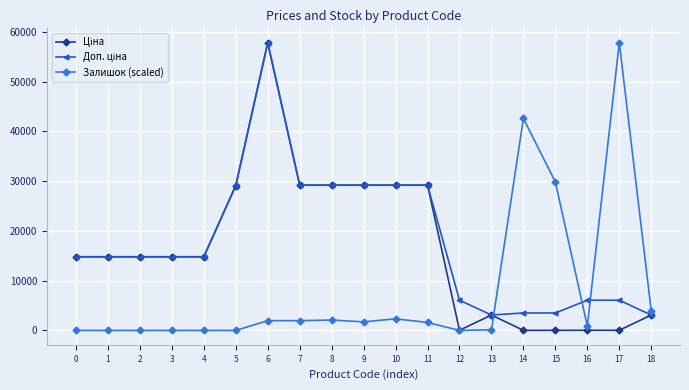

What is the spread (max minus min) of values at 2?

14800.8